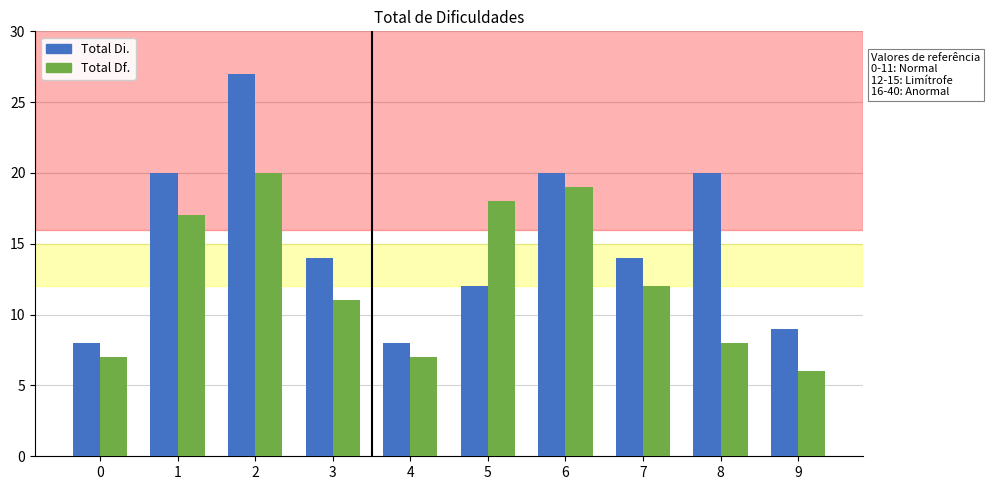

At which label is Total Df. closest to 13?

7